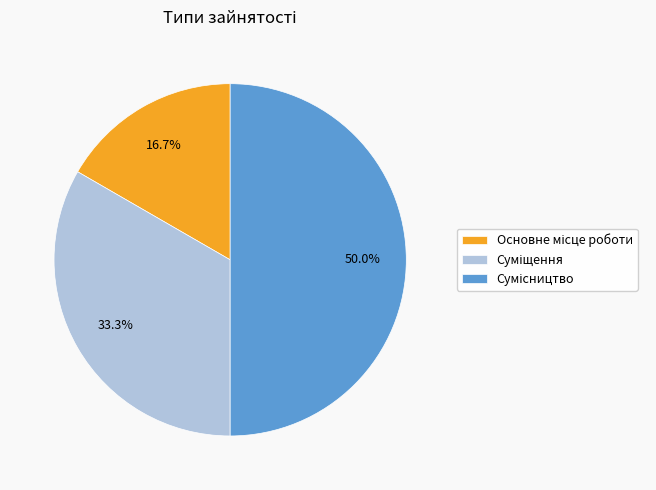

What is the smallest slice in the pie chart?

Основне місце роботи